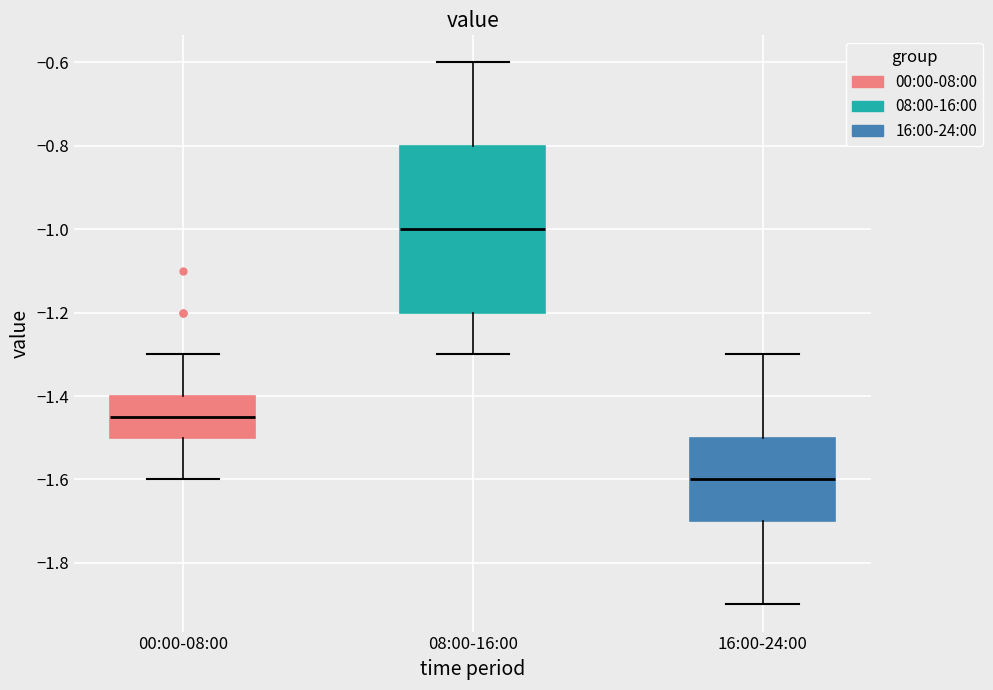

Reading left to right, transcribe this box plot: for each box, give where its median line is, the range the box spans, and where its two whiskers end, as read against the y-axis. The values are not printed on the chart, so give them approximately, as read against the axis.

00:00-08:00: median -1.44, box -1.50 to -1.40, whiskers -1.60 to -1.30
08:00-16:00: median -1.00, box -1.20 to -0.80, whiskers -1.30 to -0.60
16:00-24:00: median -1.60, box -1.70 to -1.50, whiskers -1.90 to -1.30